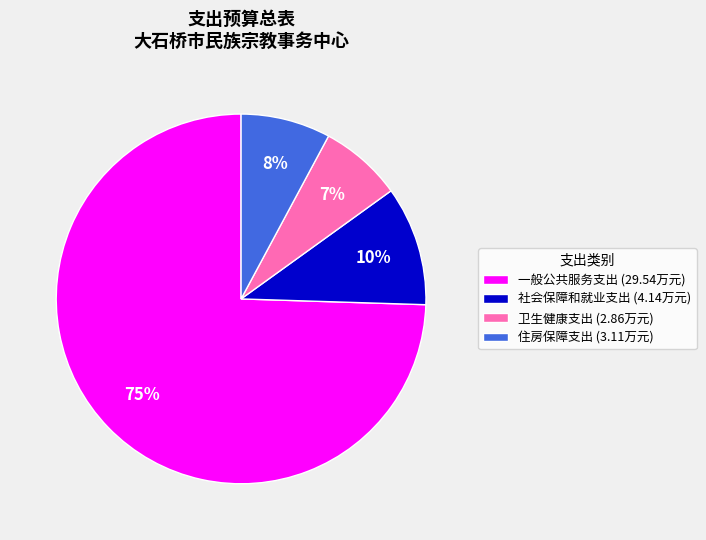

To the nearest percent, what is the combined percentage of 卫生健康支出 (2.86万元) and 住房保障支出 (3.11万元)?

15%